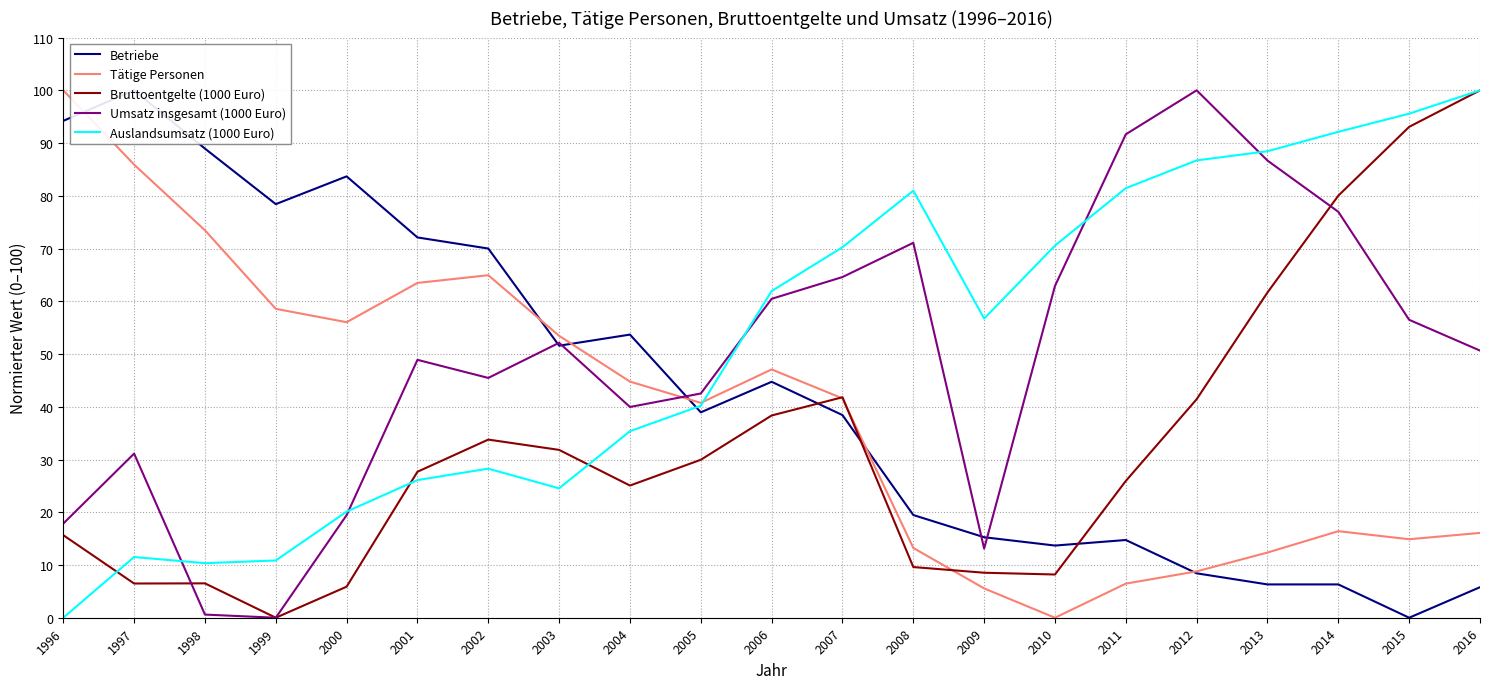

What is the maximum value shown in the chart?

100.0